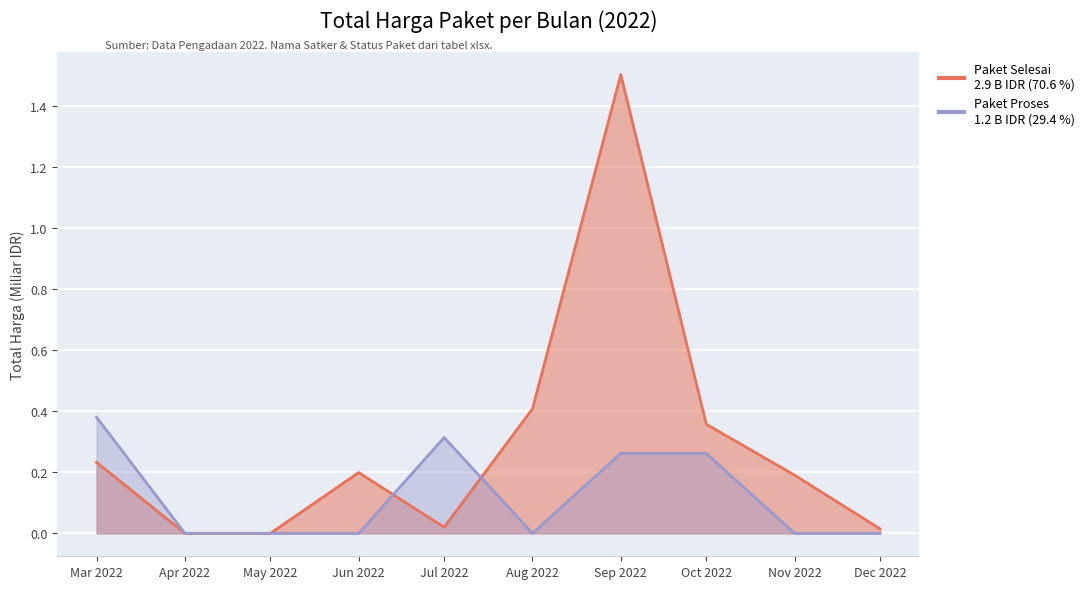

Which series ends up on top after the final intersection of Paket Selesai and Paket Proses?

Paket Selesai